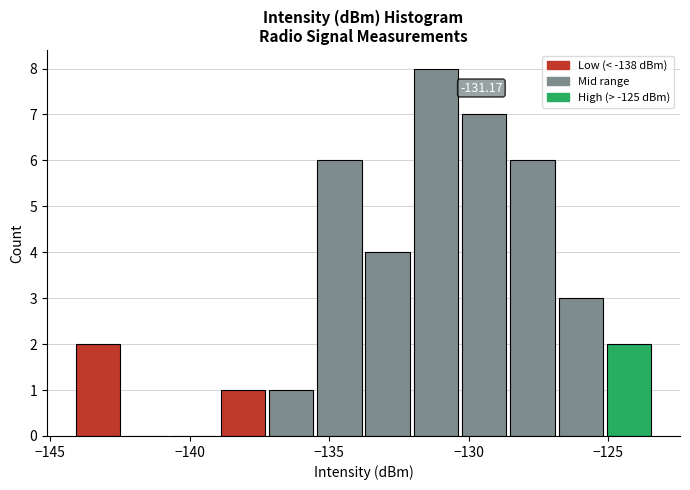

Around what value on the x-axis is the tallest bar? Give the approximate position of its centre, as read against the axis.

-131.0